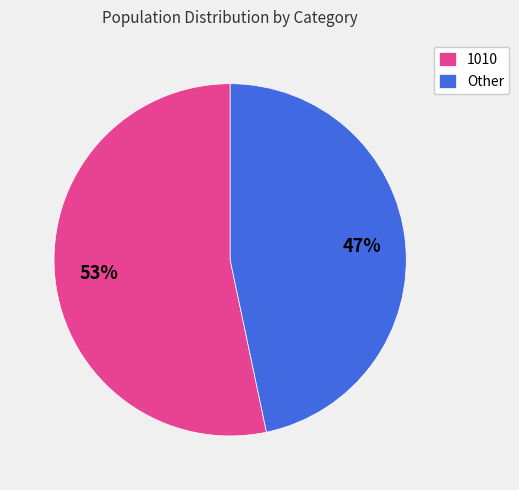

To the nearest percent, what percentage of the pie is Other?

47%